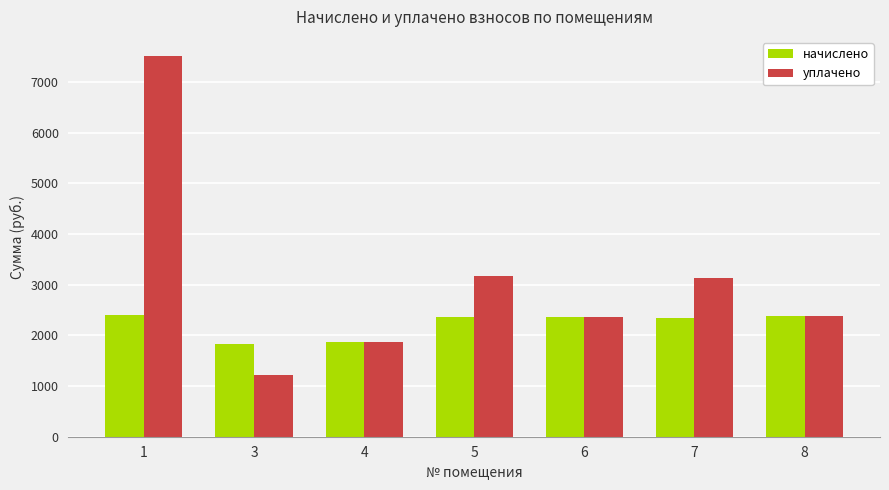

What is the spread (max minus min) of values at 1?

5111.6